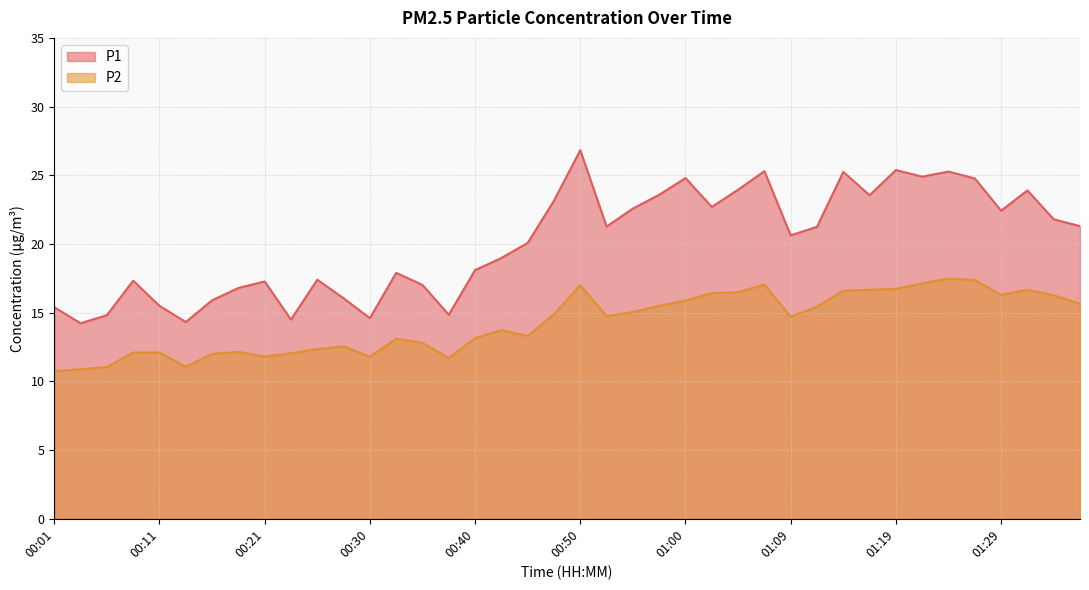

The value of P2 at 00:40 is 13.2. True or false?

True